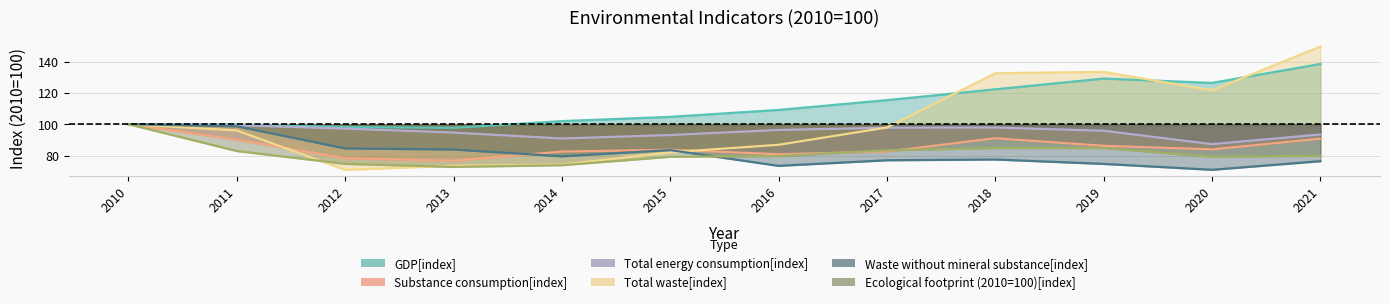

List the labels in order of Substance consumption[index] value, smallest first.

2013, 2012, 2016, 2014, 2017, 2015, 2020, 2019, 2011, 2021, 2018, 2010